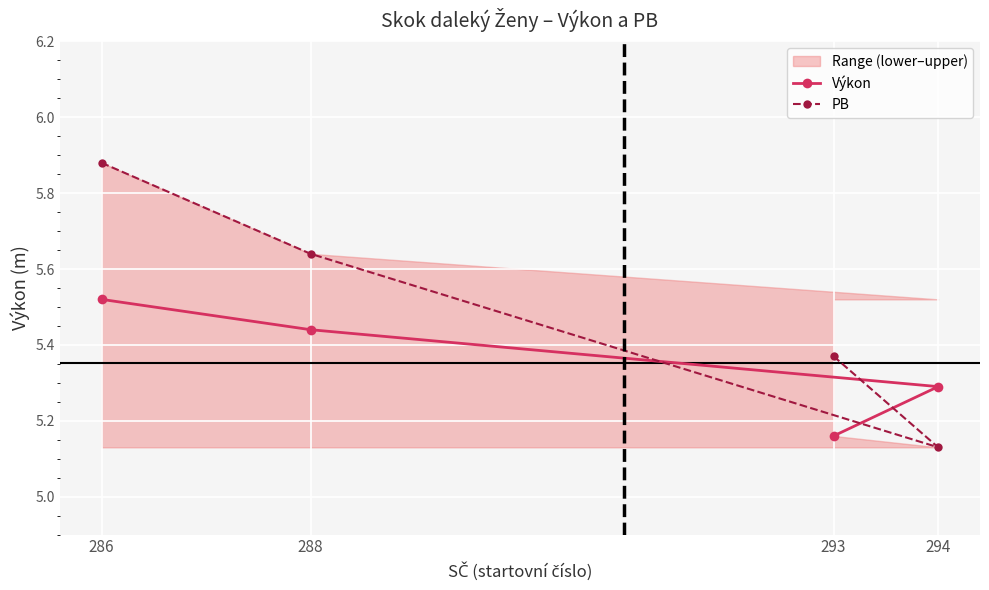

Which category has the highest value in the Výkon series?

286